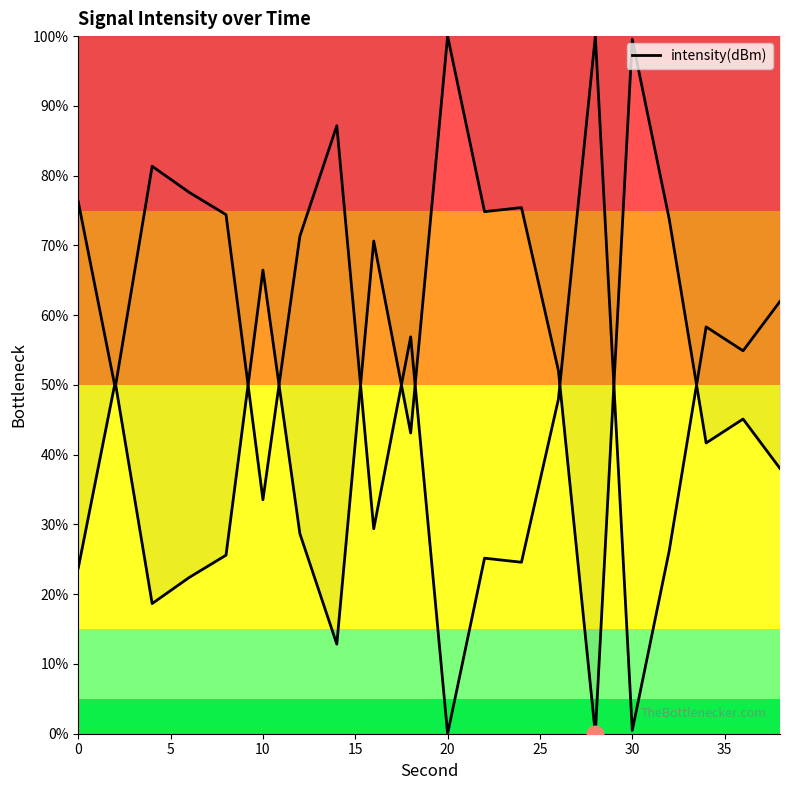

The chart shows a value of 11.7 at 30. True or false?

False